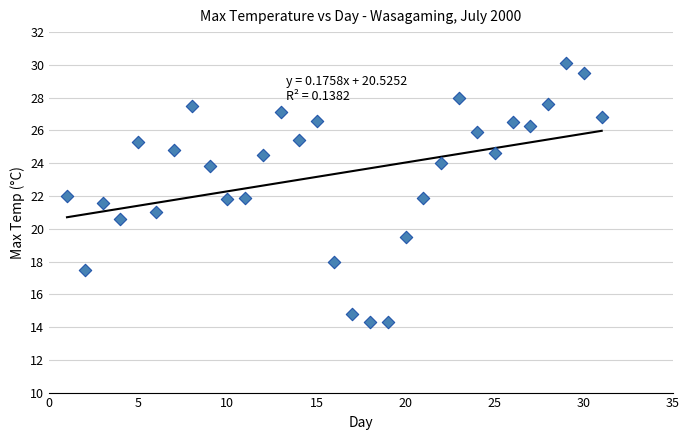

What is the range of X values (max minus min)?

30.0